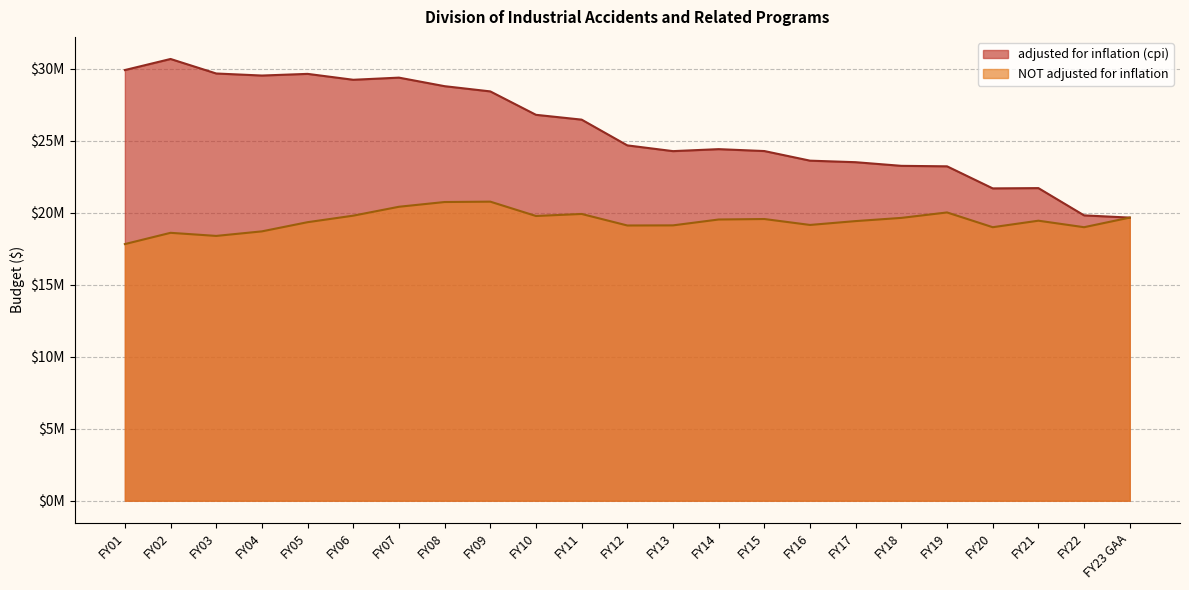

Which series has the widest spread of values?

adjusted for inflation (cpi)